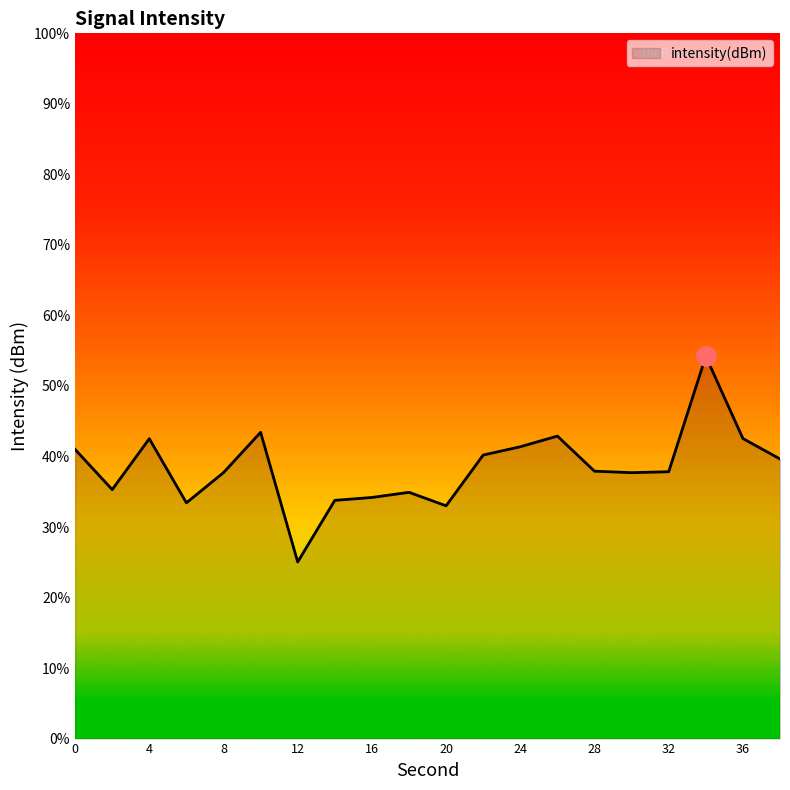

Reading left to right, list all the values displayed in this chart.

0=-117.7	2=-119.4	4=-117.2	6=-120.0	8=-118.7	10=-117.0	12=-122.5	14=-119.9	16=-119.7	18=-119.5	20=-120.1	22=-117.9	24=-117.6	26=-117.1	28=-118.6	30=-118.7	32=-118.6	34=-113.7	36=-117.2	38=-118.1